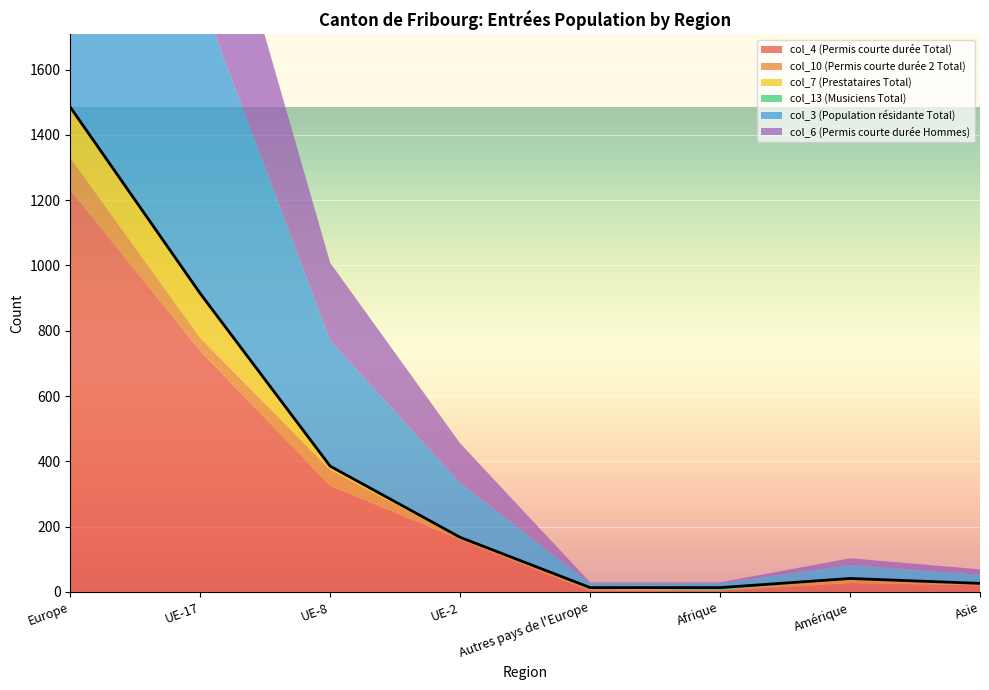

How many lines are shown in the chart?

6